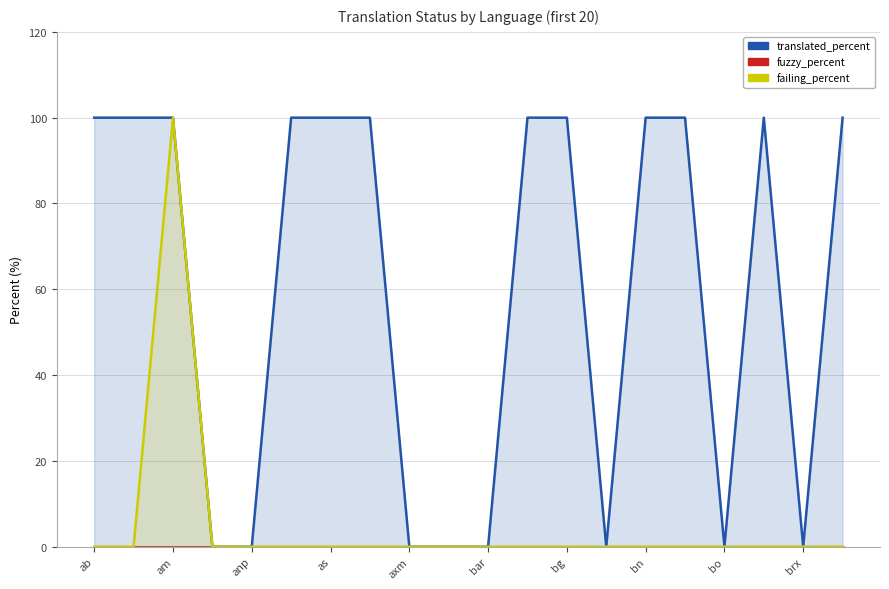

At as, list the series in order from largest to smallest.

translated_percent, fuzzy_percent, failing_percent